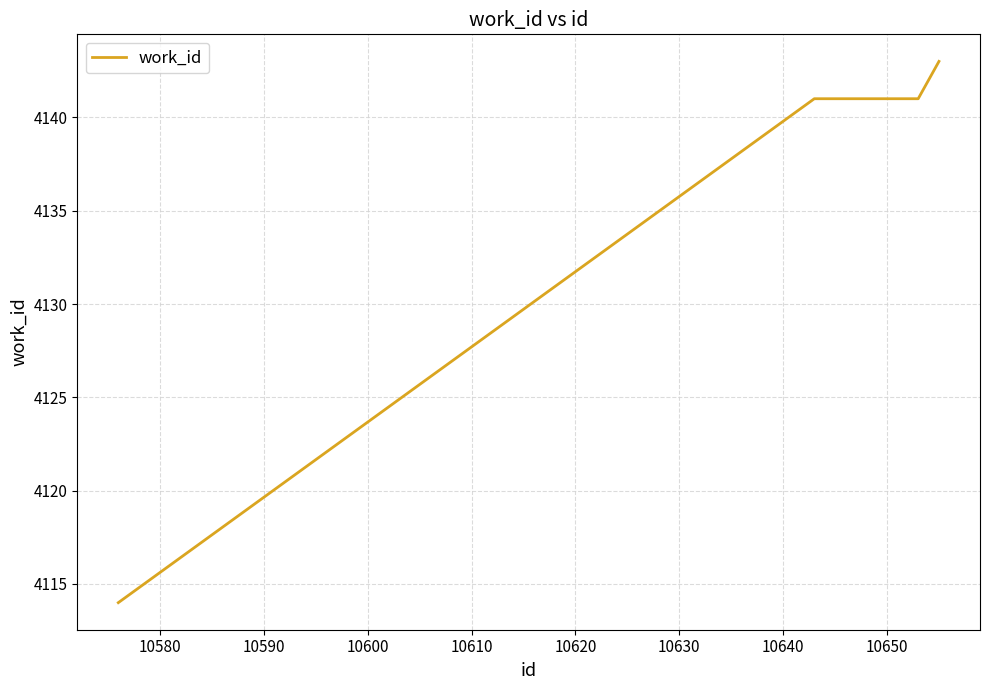

What is the greatest value displayed?

4143